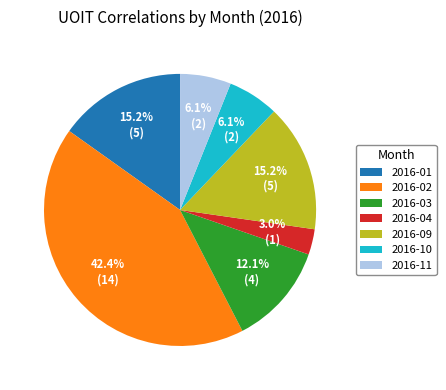

Does any single category account for the majority?

No